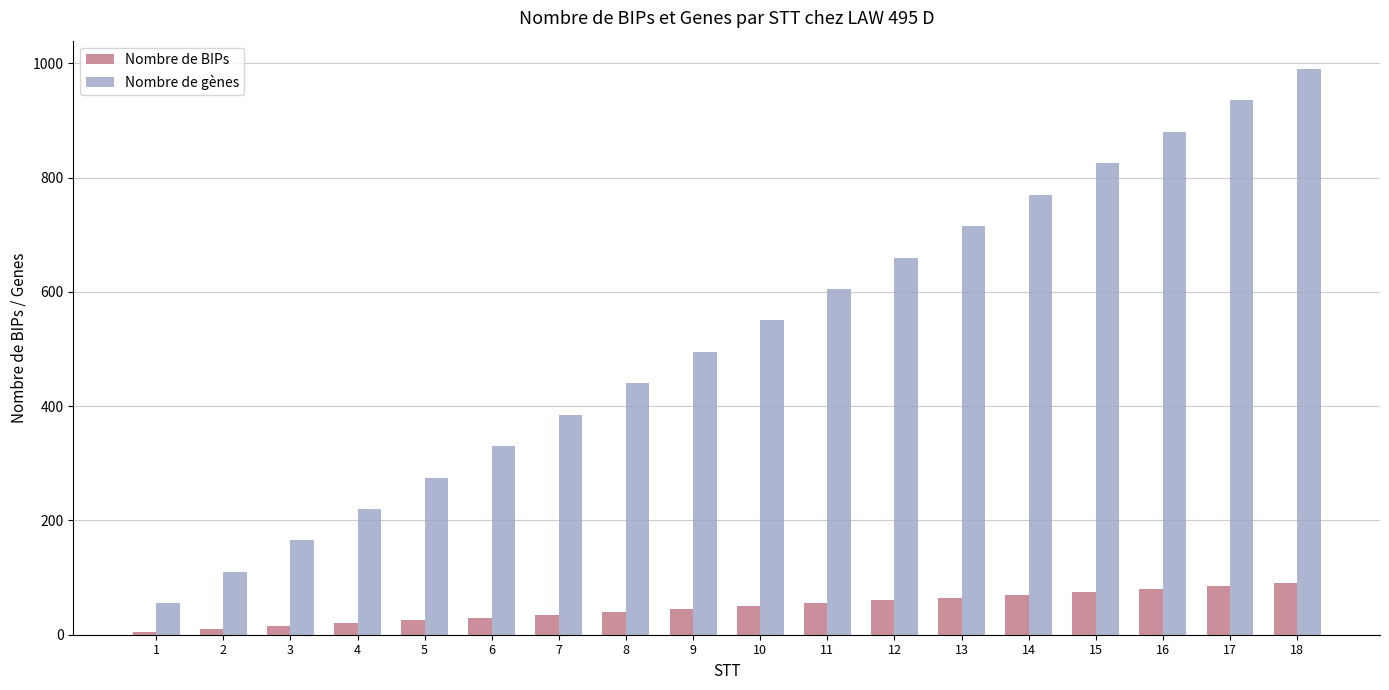

What is the sum of the Nombre de gènes values at 8 and 2?

550